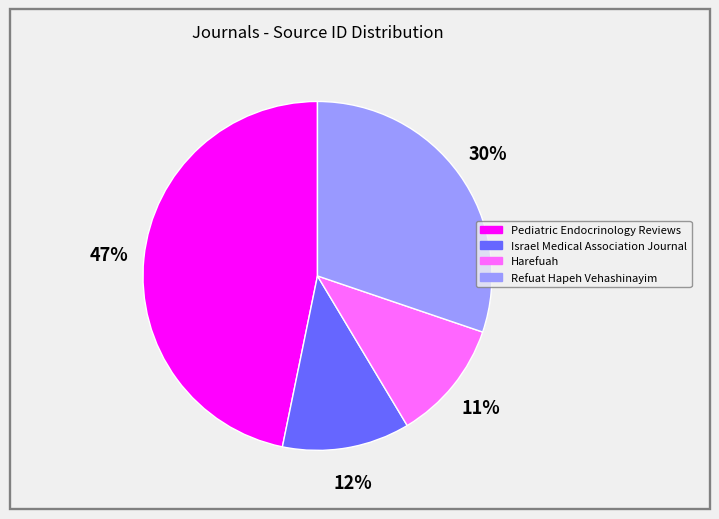

Is Harefuah the majority of the pie?

No